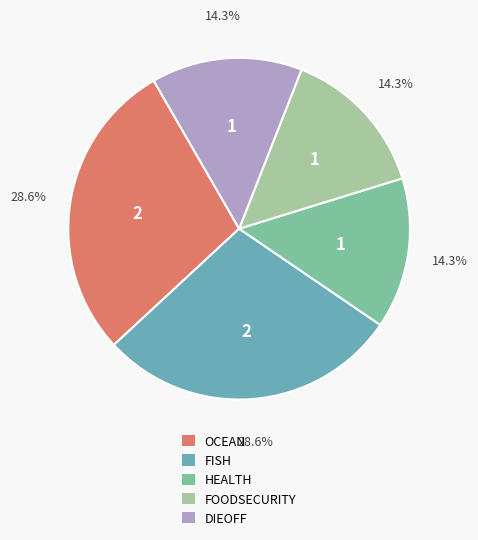

Does any single category account for the majority?

No